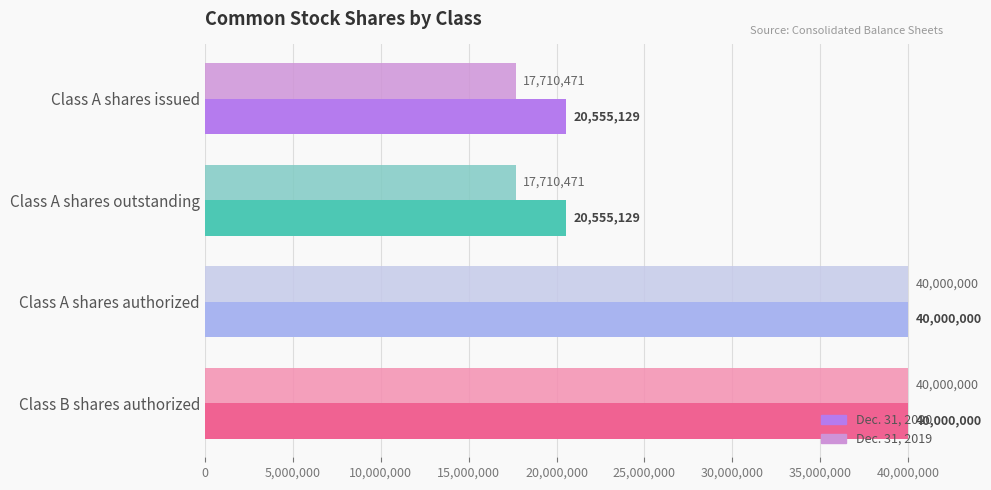

What is the difference between the second highest and minimum values in the Dec. 31, 2020 series?

19444871